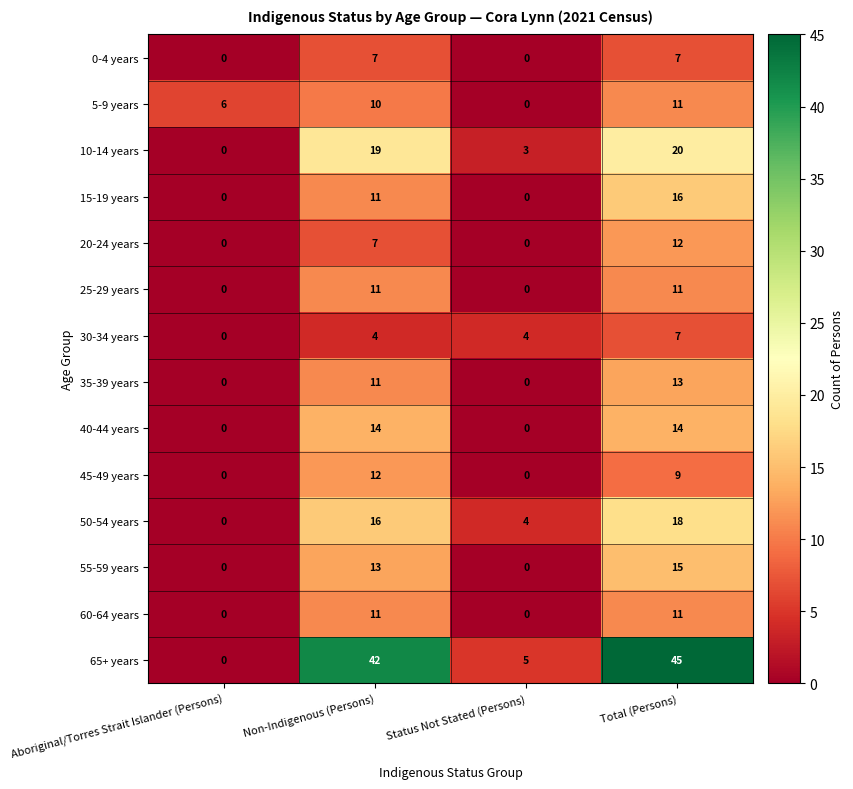

What is the difference between the second highest and second lowest values in the 10-14 years series?

16